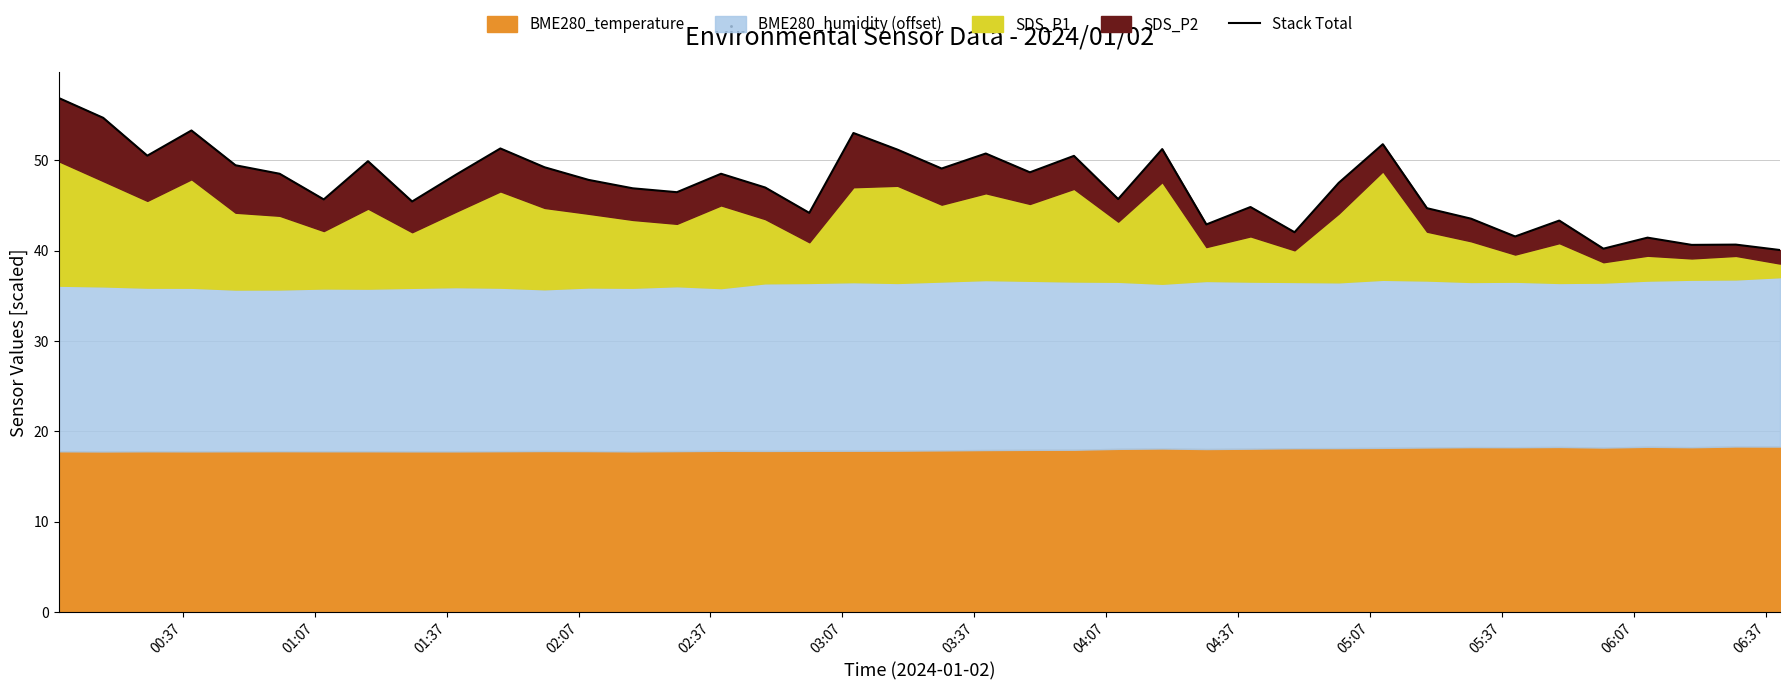

At which label is the value closest to 48?

06:37